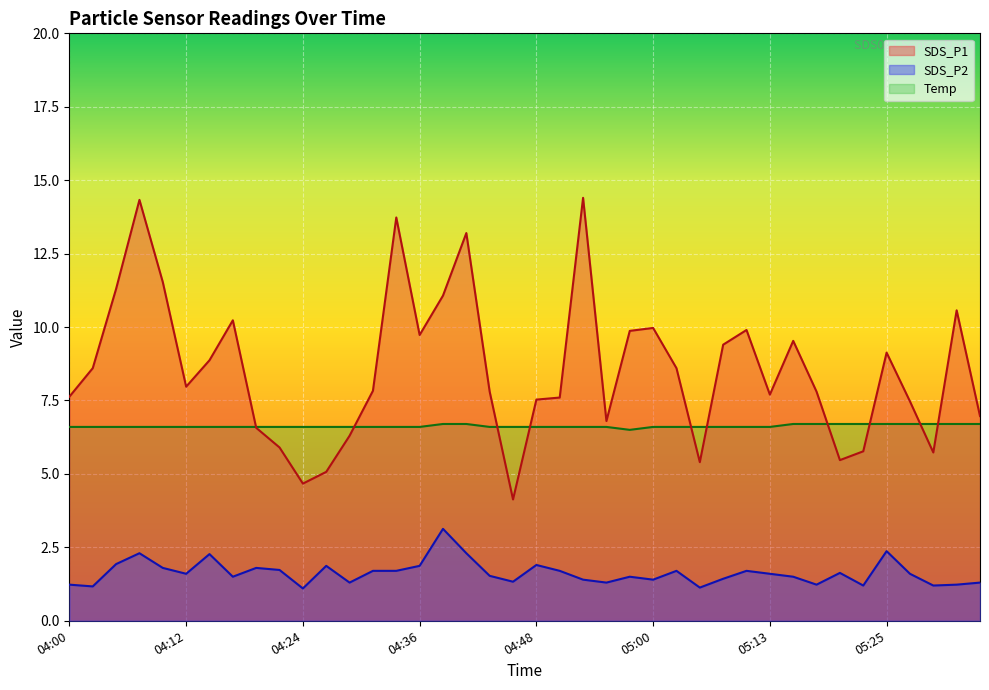

Which series has the largest total across all categories?

SDS_P1